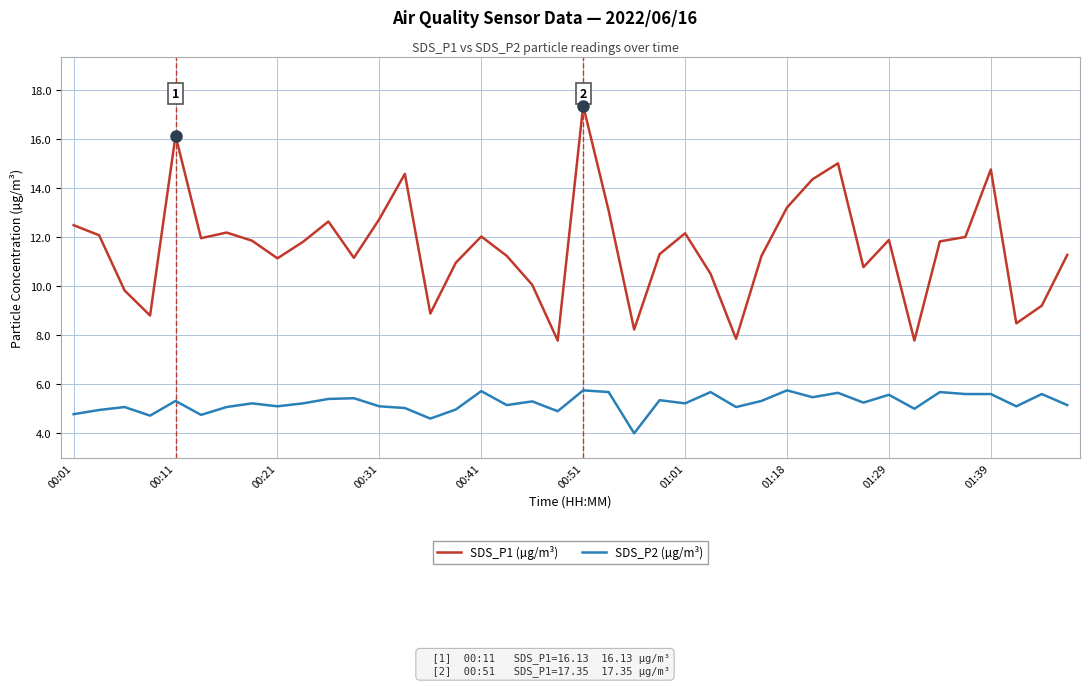

What are all the series names shown in the legend?

SDS_P1 (µg/m³), SDS_P2 (µg/m³)